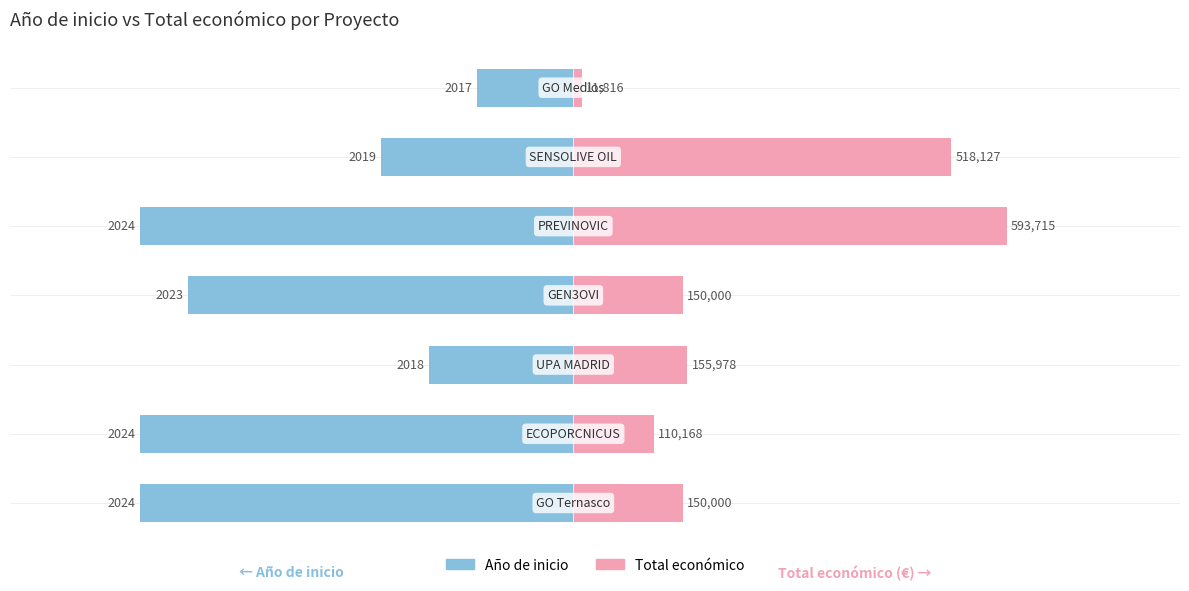

How many data points in Total económico are above 150000?

3